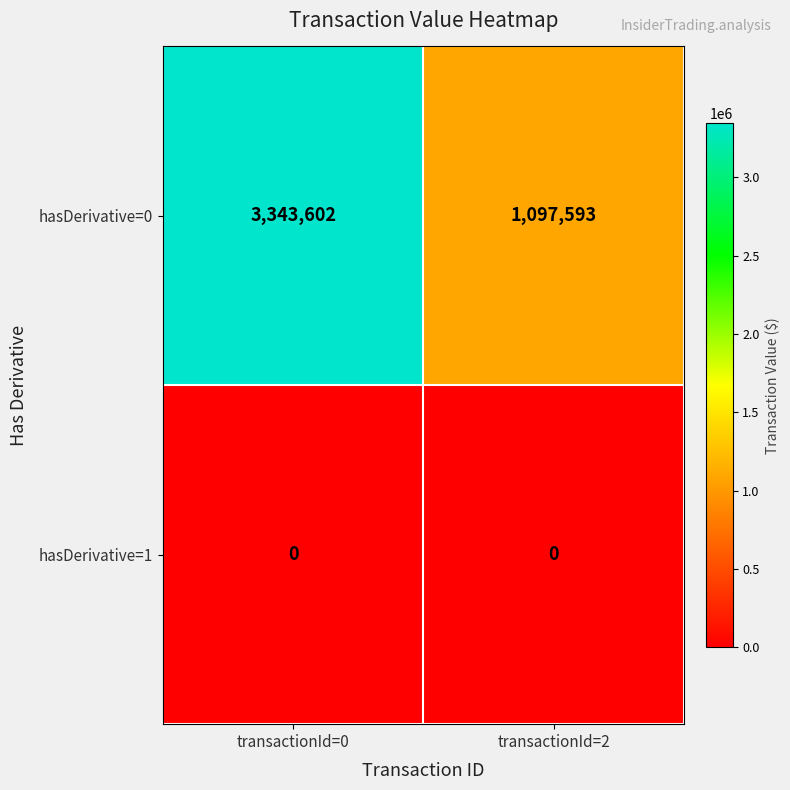

What is the greatest value displayed?

3343602